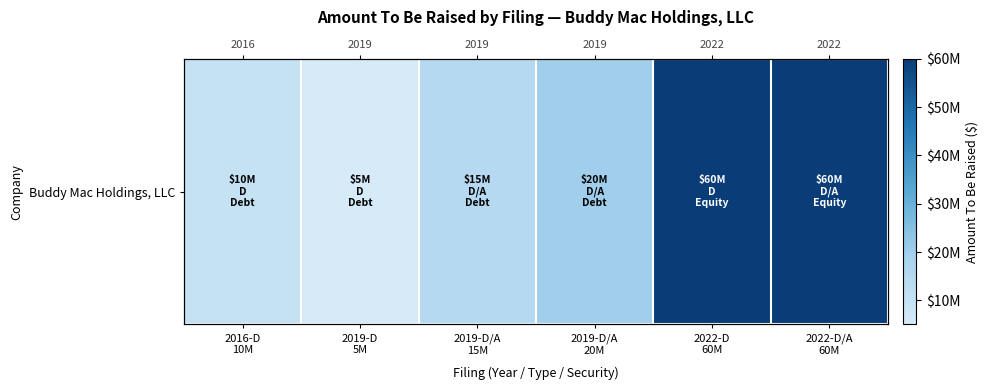

What is the sum of all values?

170000000